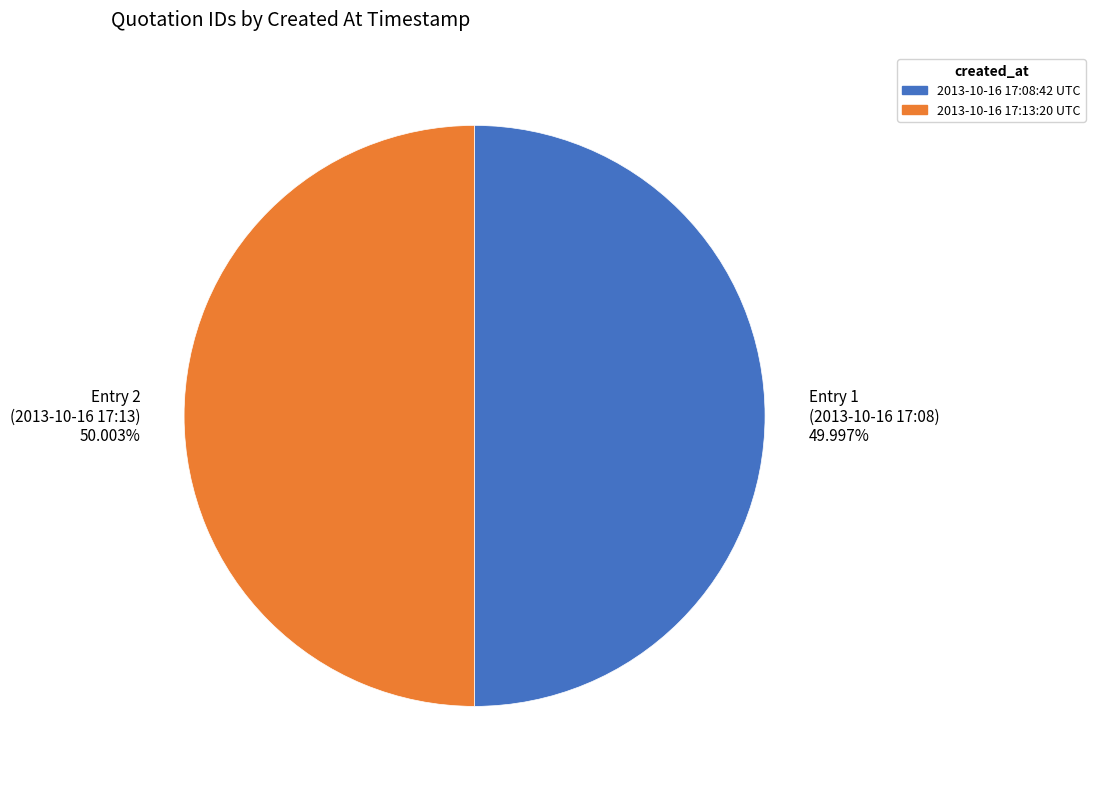

What is the ratio of the value at Entry 1 (2013-10-16 17:08) 49.997% to the value at Entry 2 (2013-10-16 17:13) 50.003%?

1.0